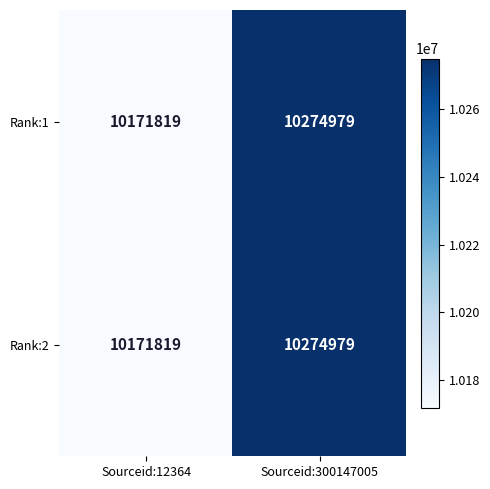

Count the number of categories in the chart.

2